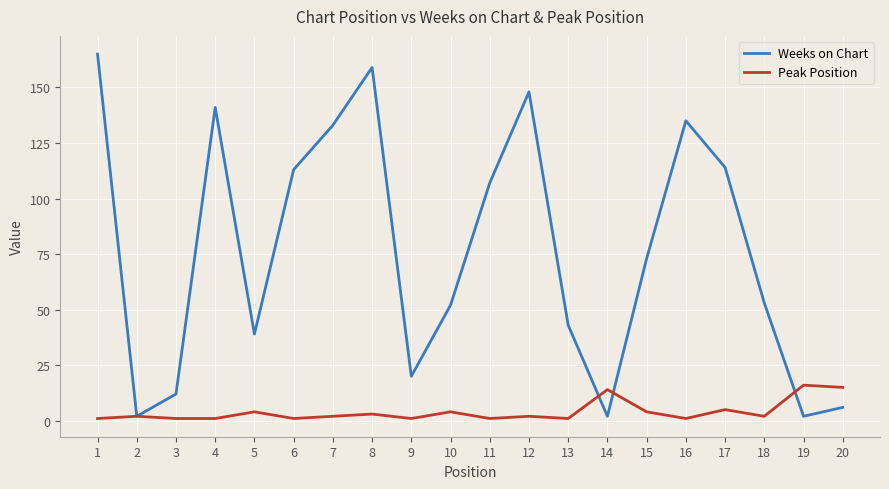

What is the maximum value shown in the chart?

165